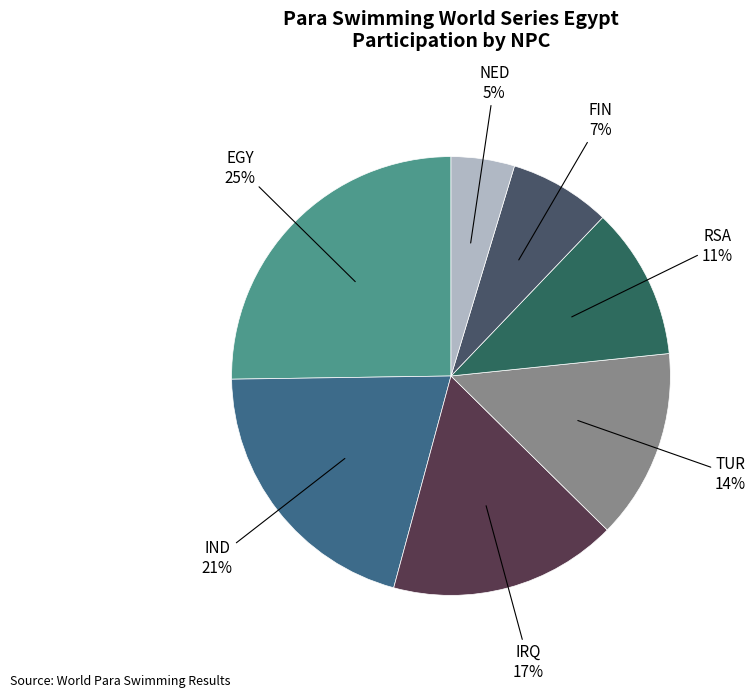

How many segments does this pie chart have?

7